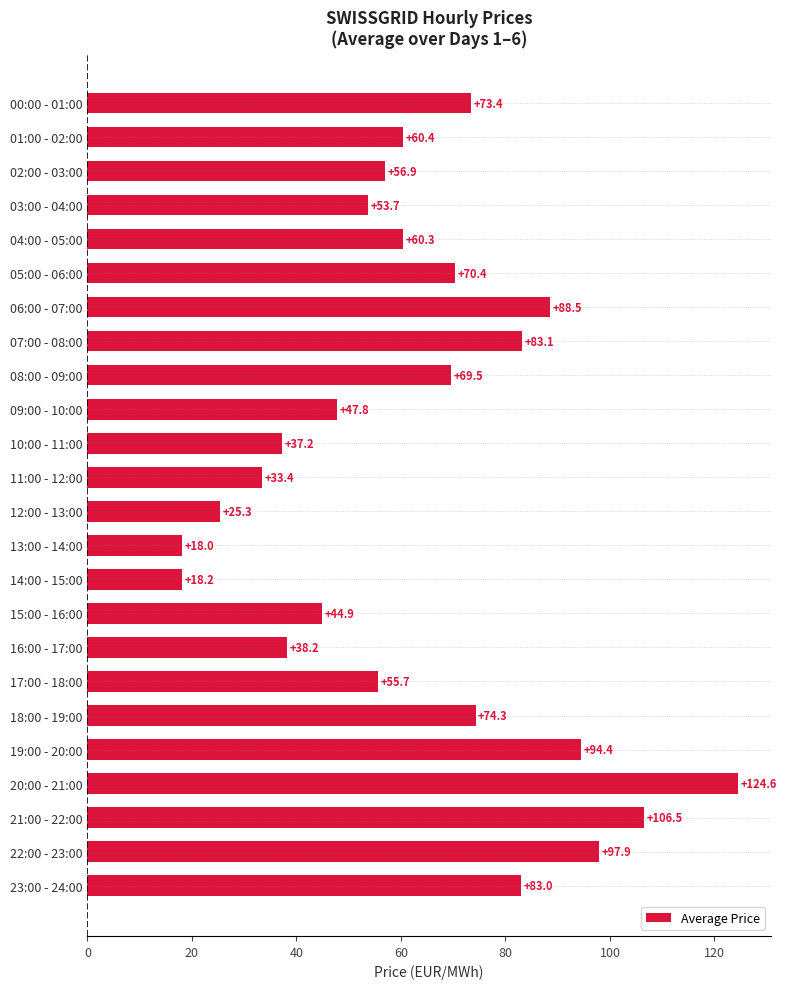

True or false: the data shows 21.9 at 07:00 - 08:00.

False